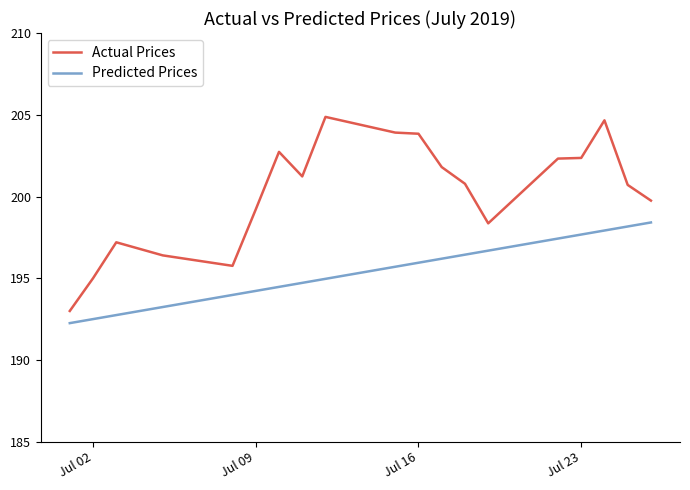

Which series has the largest total across all categories?

Actual Prices